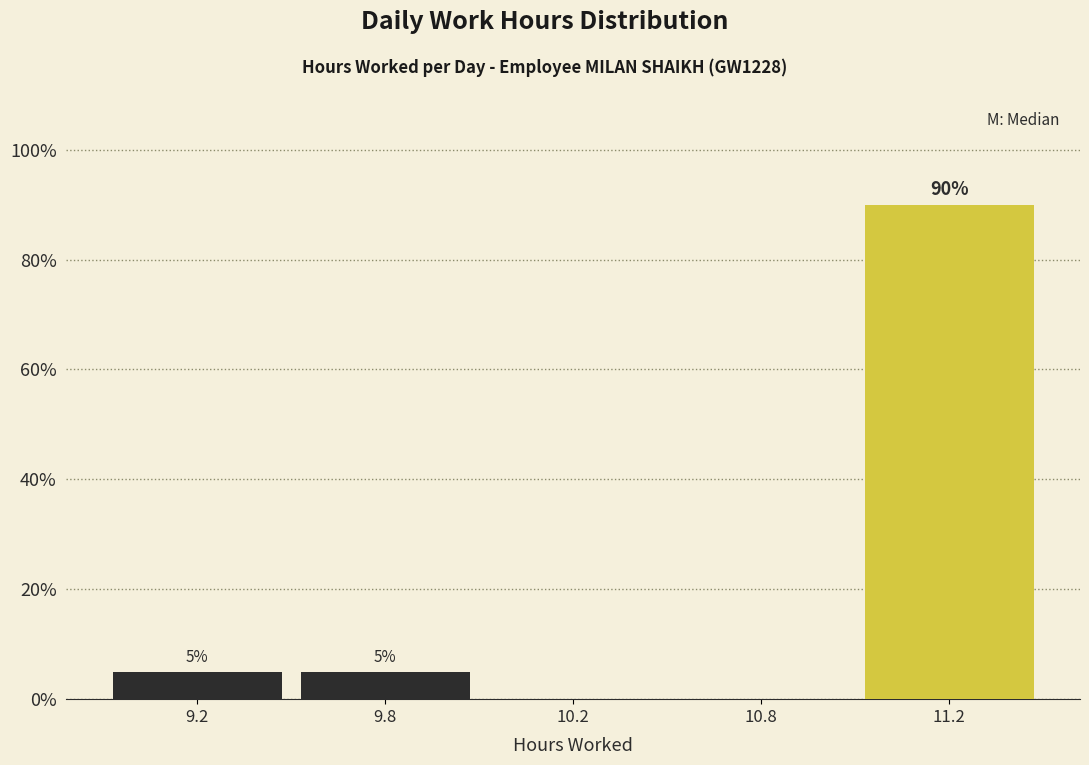

Reading left to right, what are all the values shown in this chart?

9.2=5	9.8=5	10.2=0	10.8=0	11.2=90